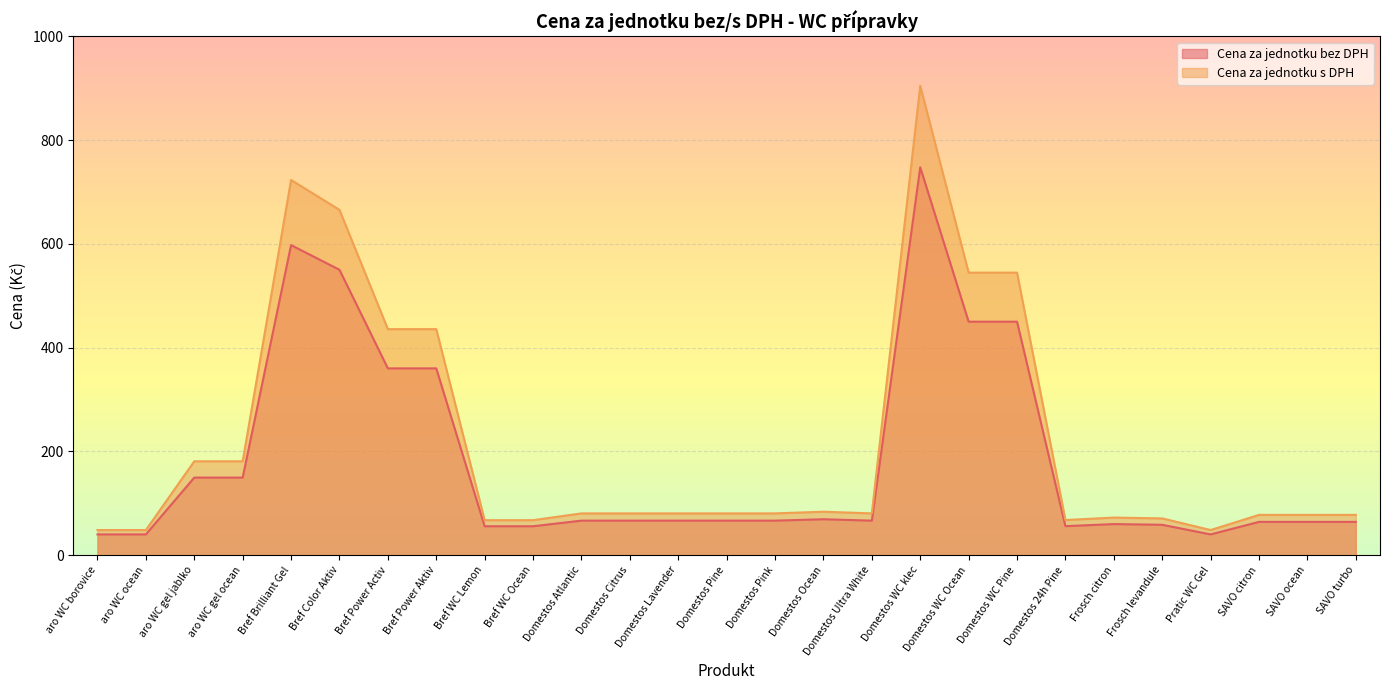

What is the lowest value of the Cena za jednotku bez DPH series?

40.0